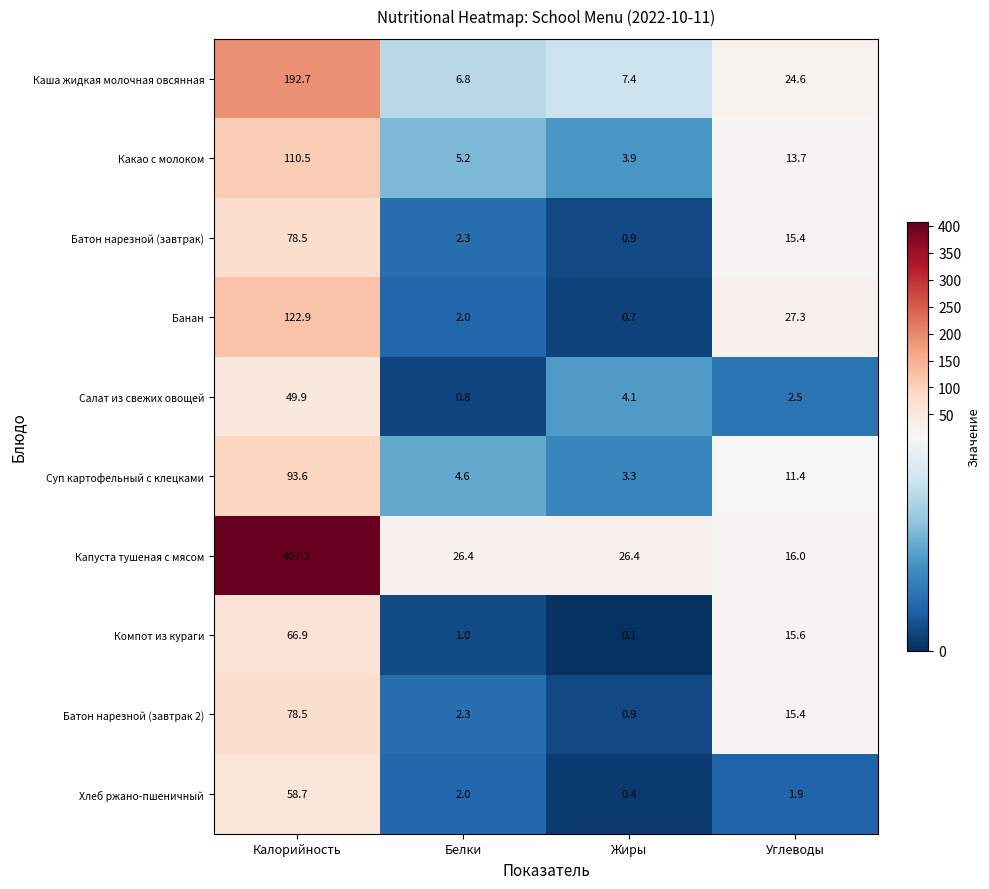

Between Белки and Углеводы, which series saw the biggest shift?

Банан